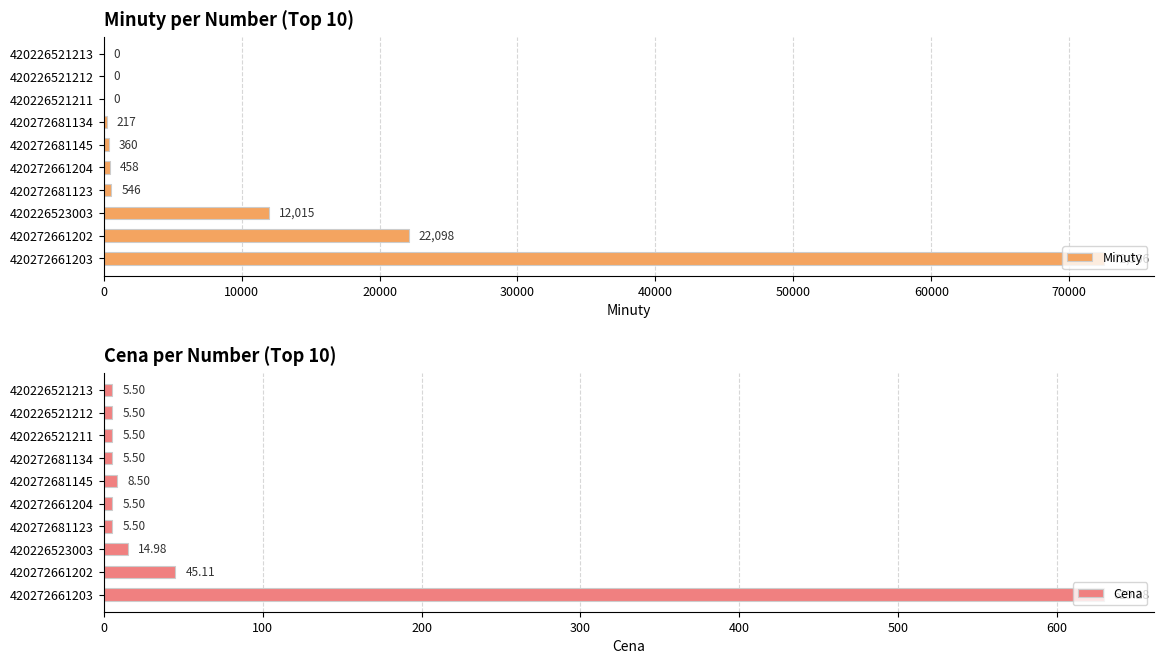

Where is Minuty nearest to the value 36253?

420272661202